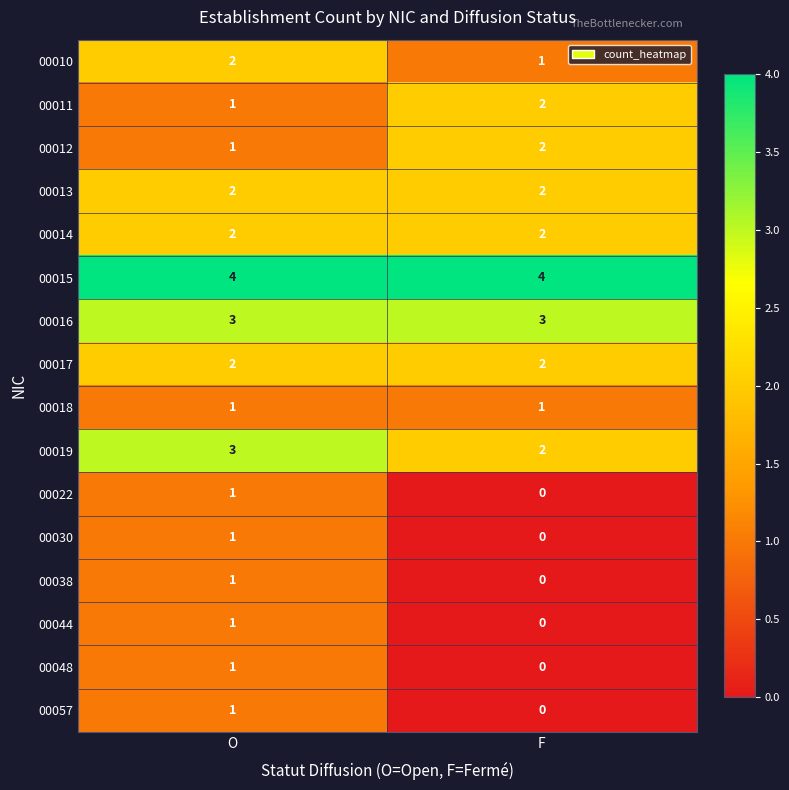

What value does the 00016 series have at O?

3